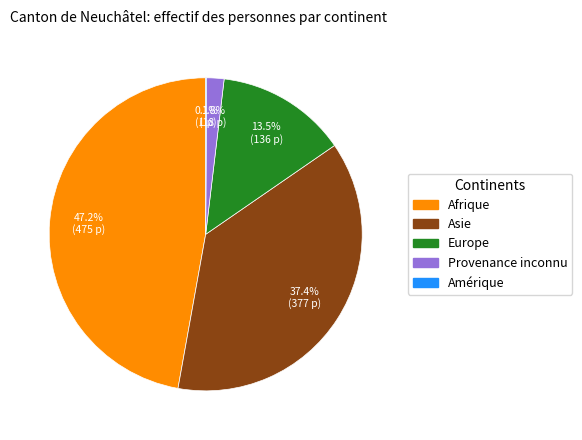

To the nearest percent, what percentage of the pie is Afrique?

47%